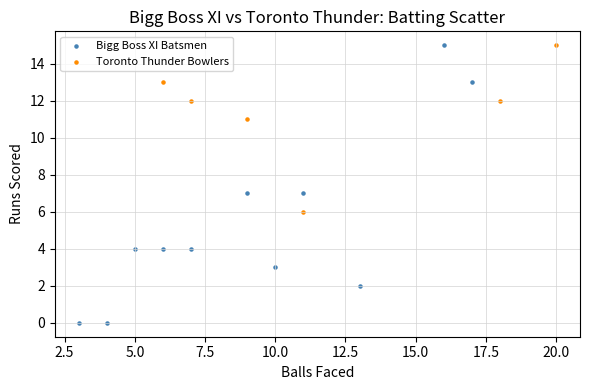

Which series reaches the minimum Y coordinate?

Bigg Boss XI Batsmen